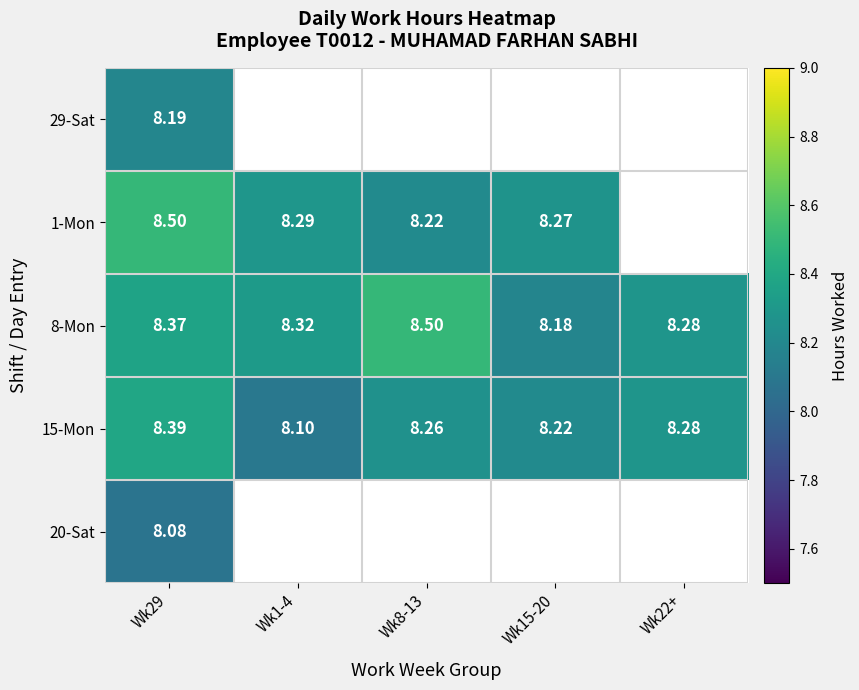

At which category is the sum across all series the highest?

Wk29